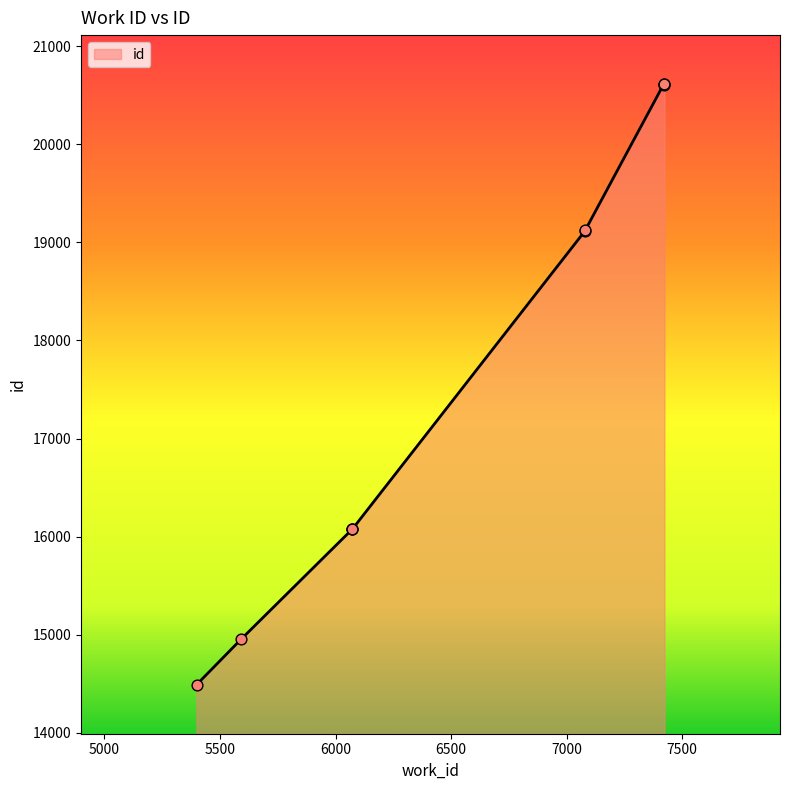

What is the ratio of the value at 7080 to the value at 7080?

1.0